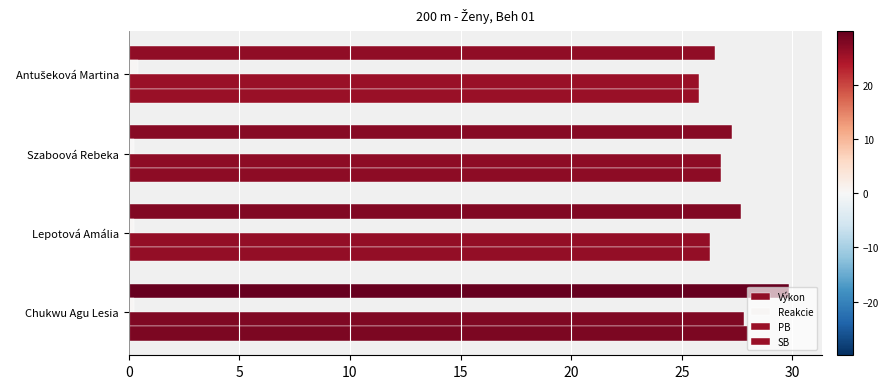

How many data points in PB are above 26?

3